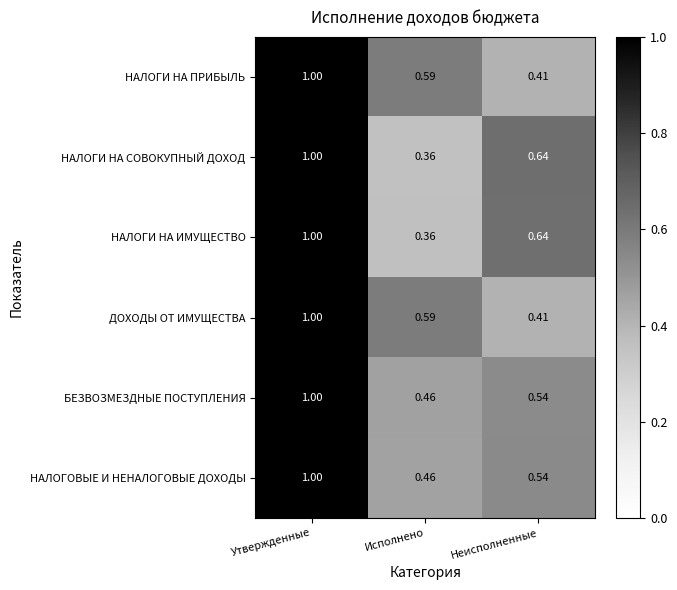

Where is БЕЗВОЗМЕЗДНЫЕ ПОСТУПЛЕНИЯ nearest to the value 0?

Исполнено